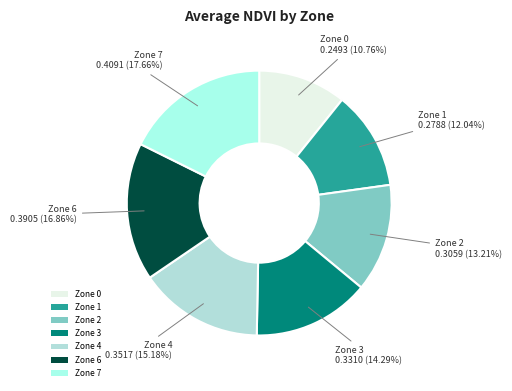

What percentage is NOT represented by Zone 6?

83.1%